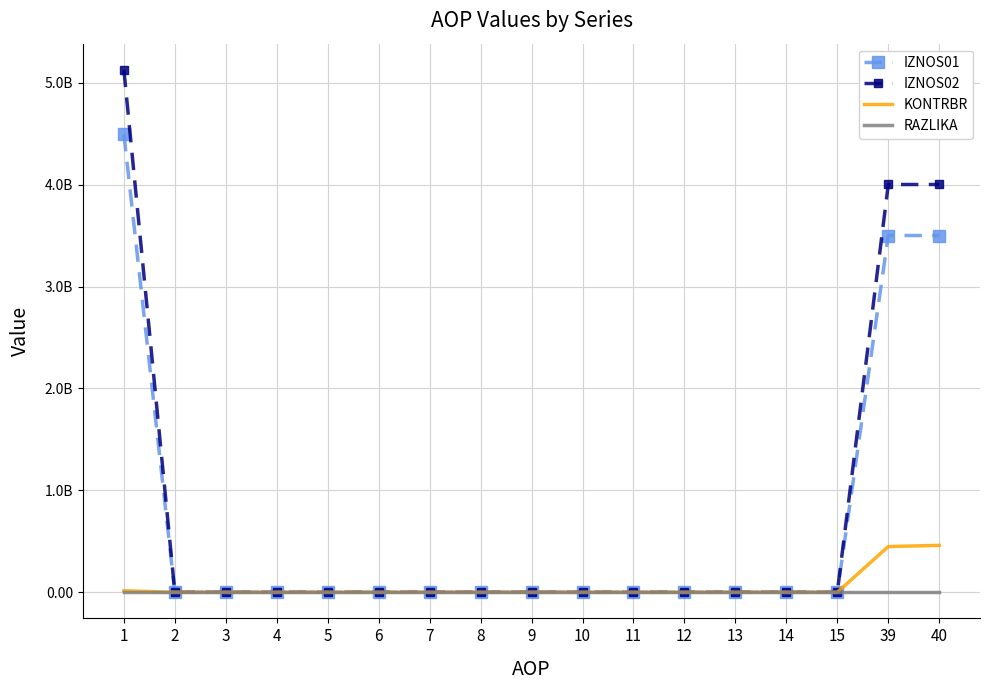

Rank the series at 9 from highest to lowest value.

IZNOS01, IZNOS02, KONTRBR, RAZLIKA